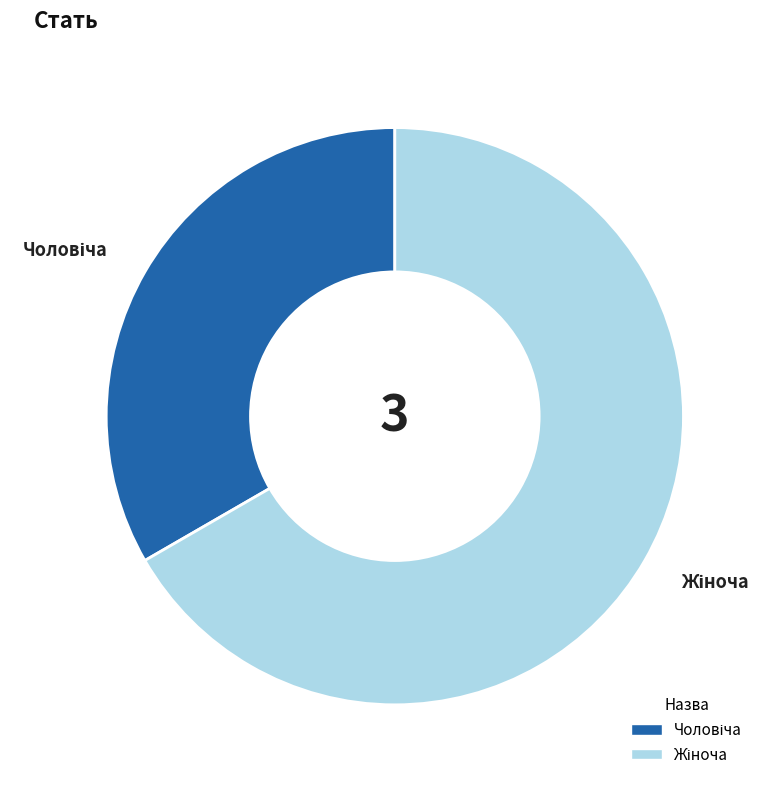

Is there any slice that represents more than half of the pie?

Yes